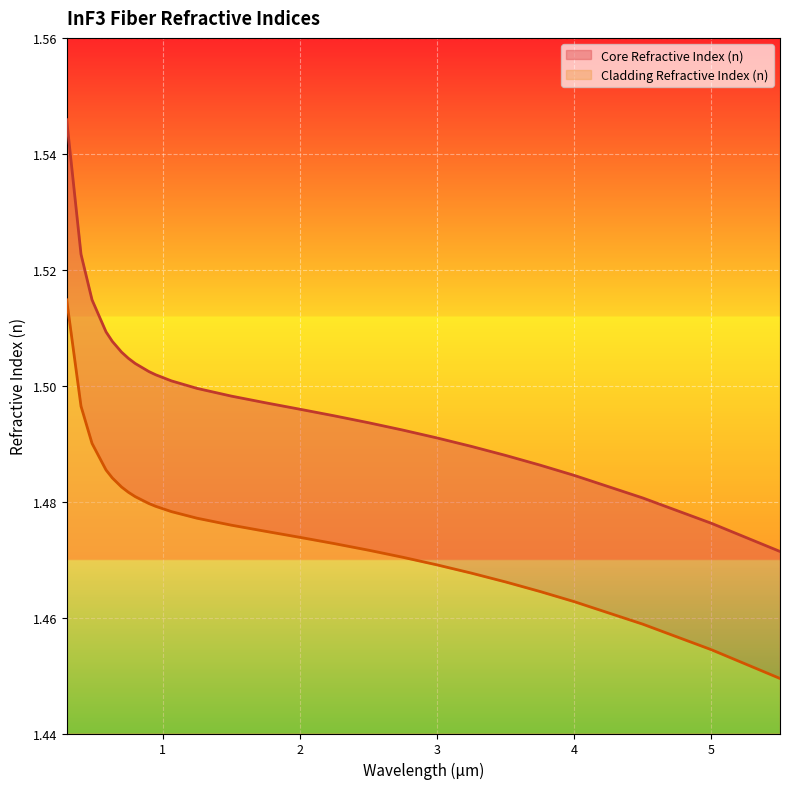

Which category has the highest value in the Cladding Refractive Index (n) series?

0.3